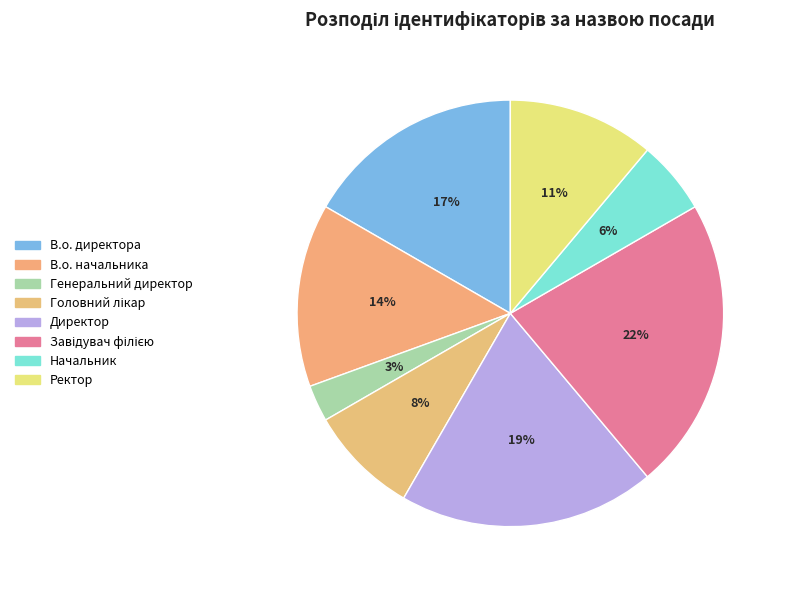

Approximately how many times larger is the value at Завідувач філією compared to Генеральний директор?

8.0